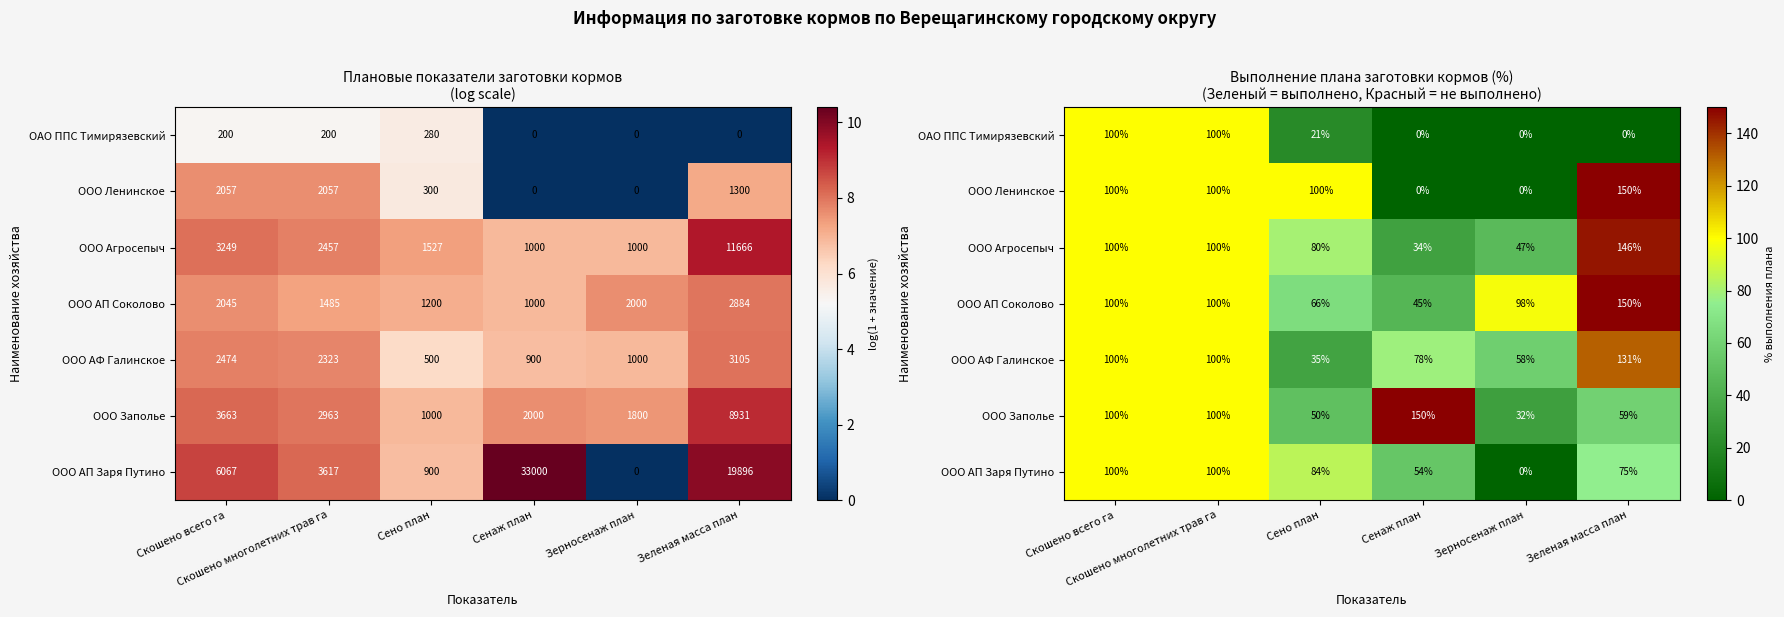

True or false: ООО АФ Галинское has a value of 58.3 at Зерносенаж план.

True